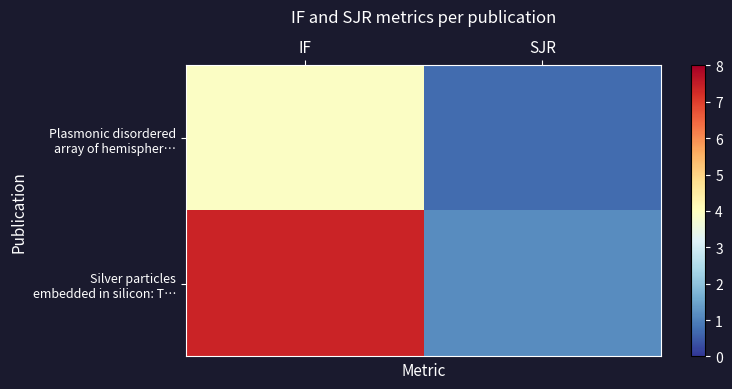

Between IF and SJR, which series saw the biggest shift?

Silver particles embedded in silicon: T…